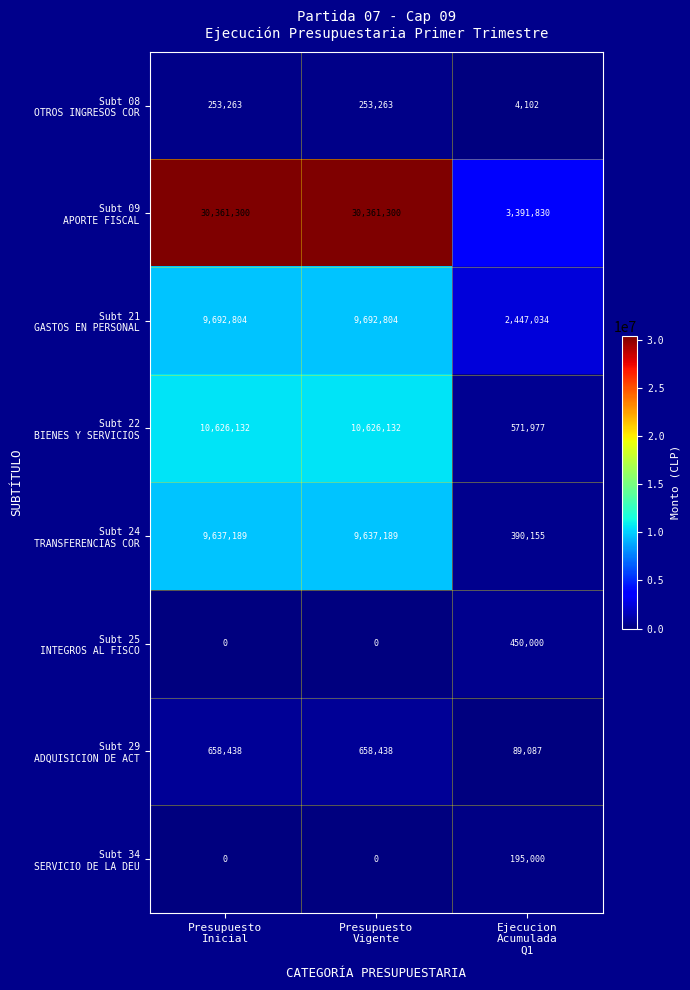

What is the greatest value displayed?

30361300